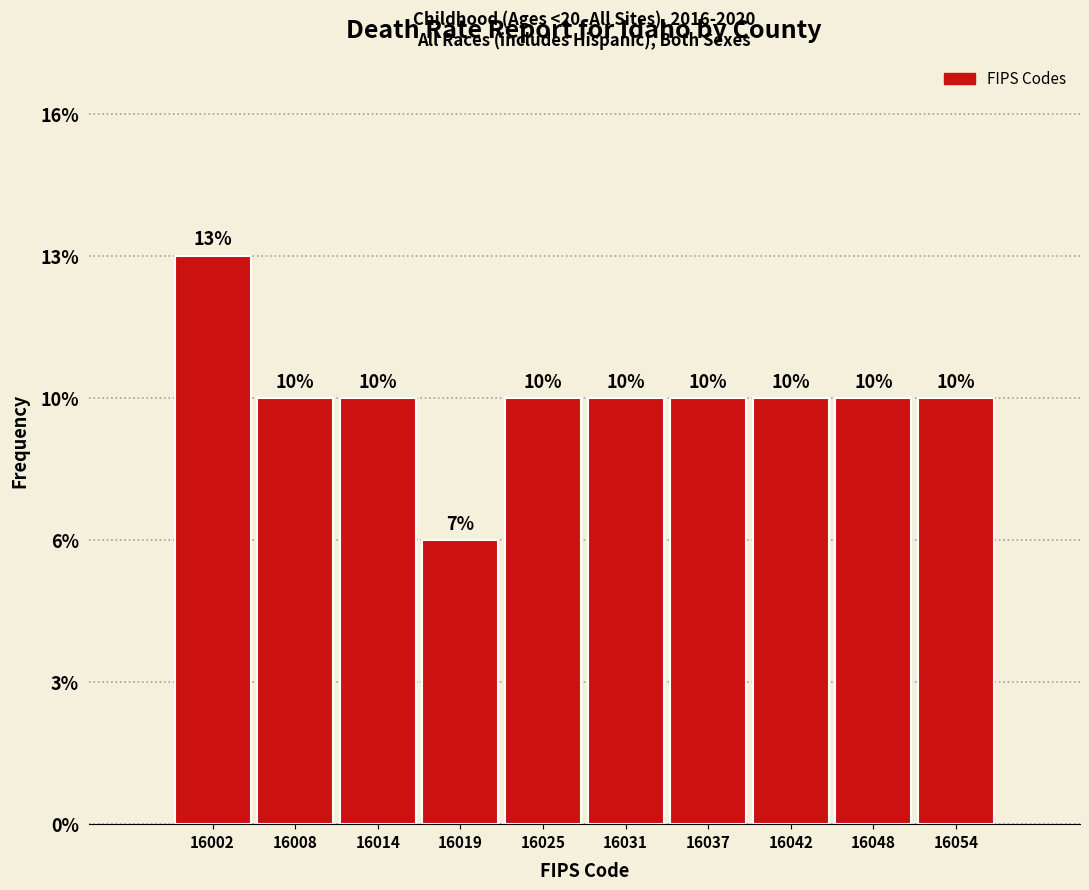

Are the bars horizontal?

No